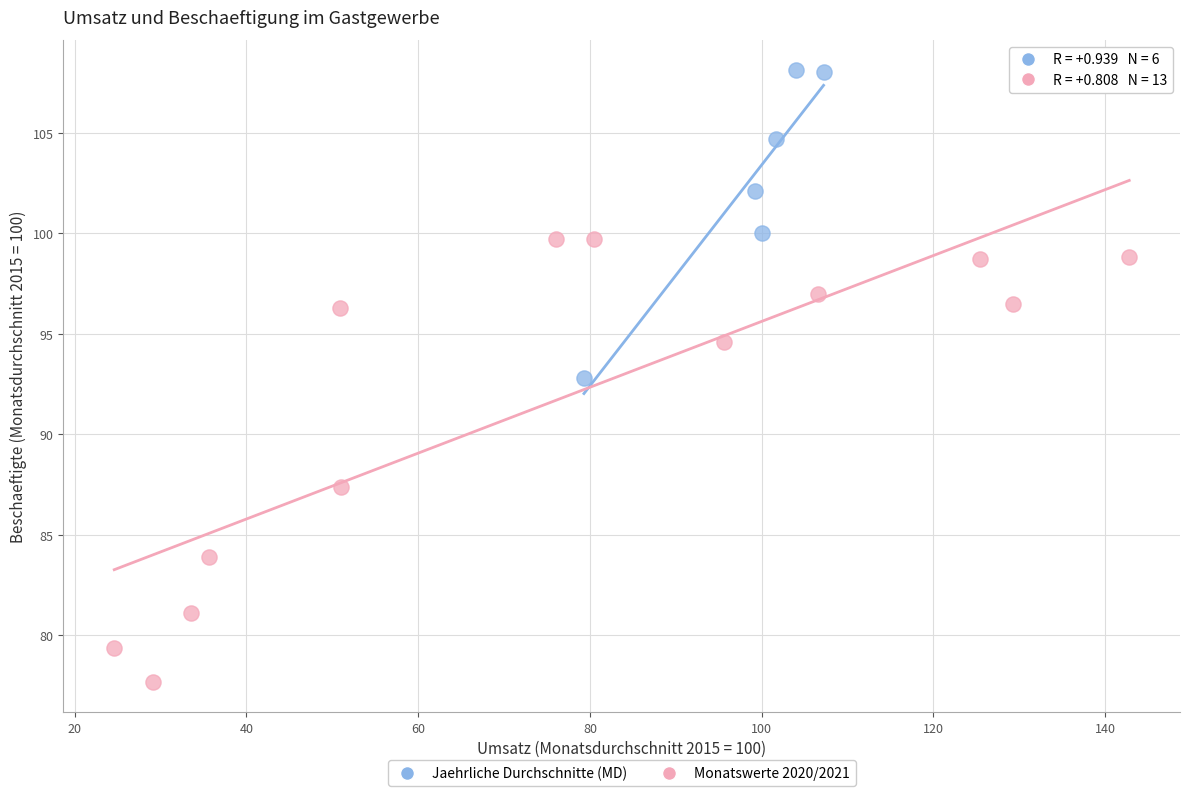

Which series contains the lowest Y value?

Monatswerte 2020/2021